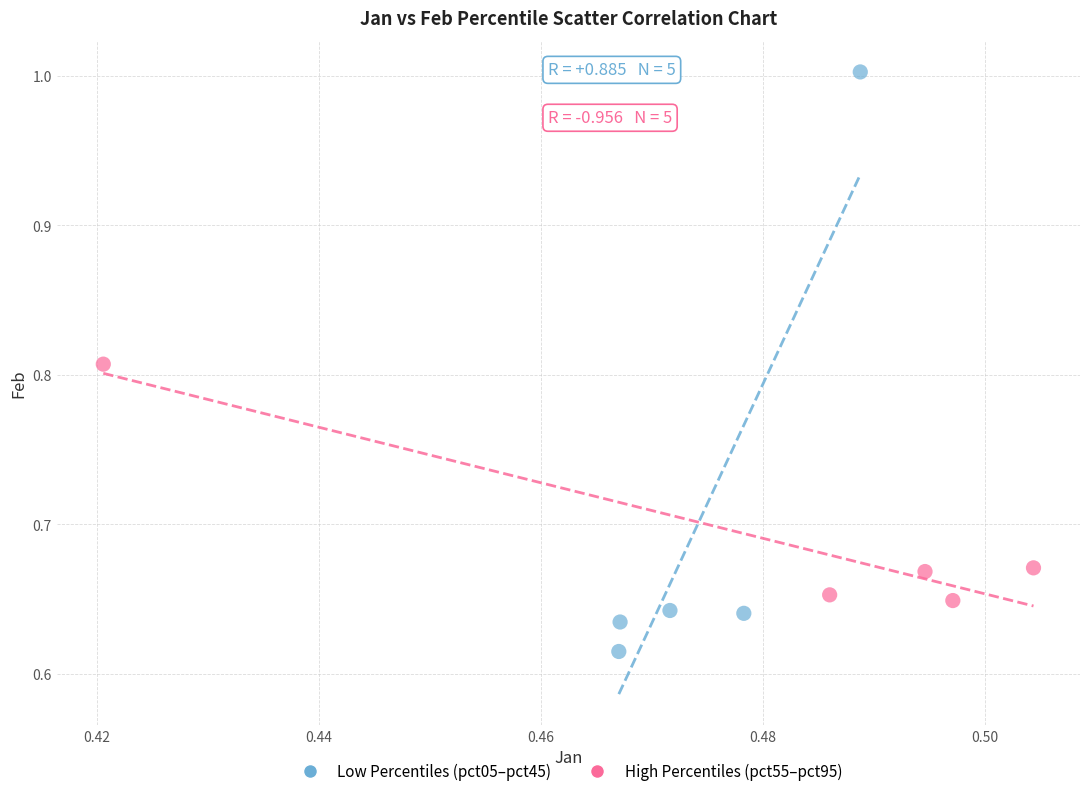

Which series has the widest spread of Y values?

Low Percentiles (pct05–pct45)